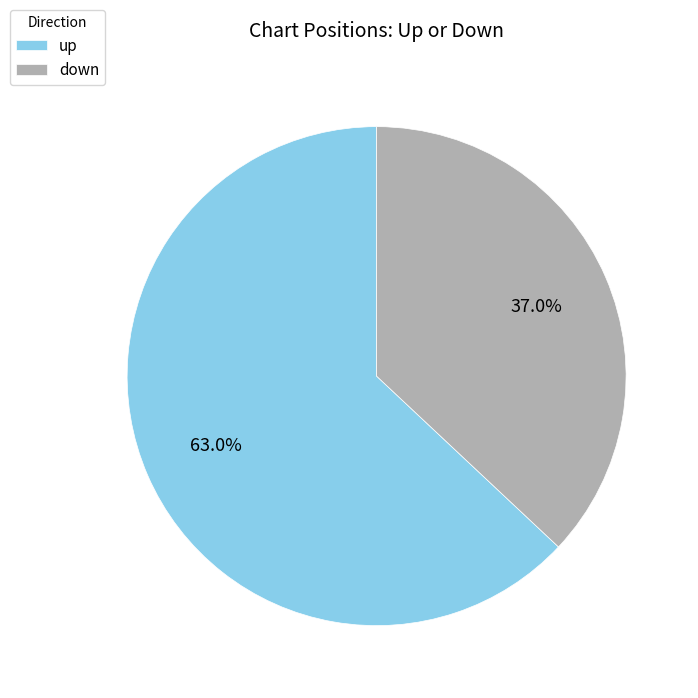

Rank the categories by value from highest to lowest.

up, down